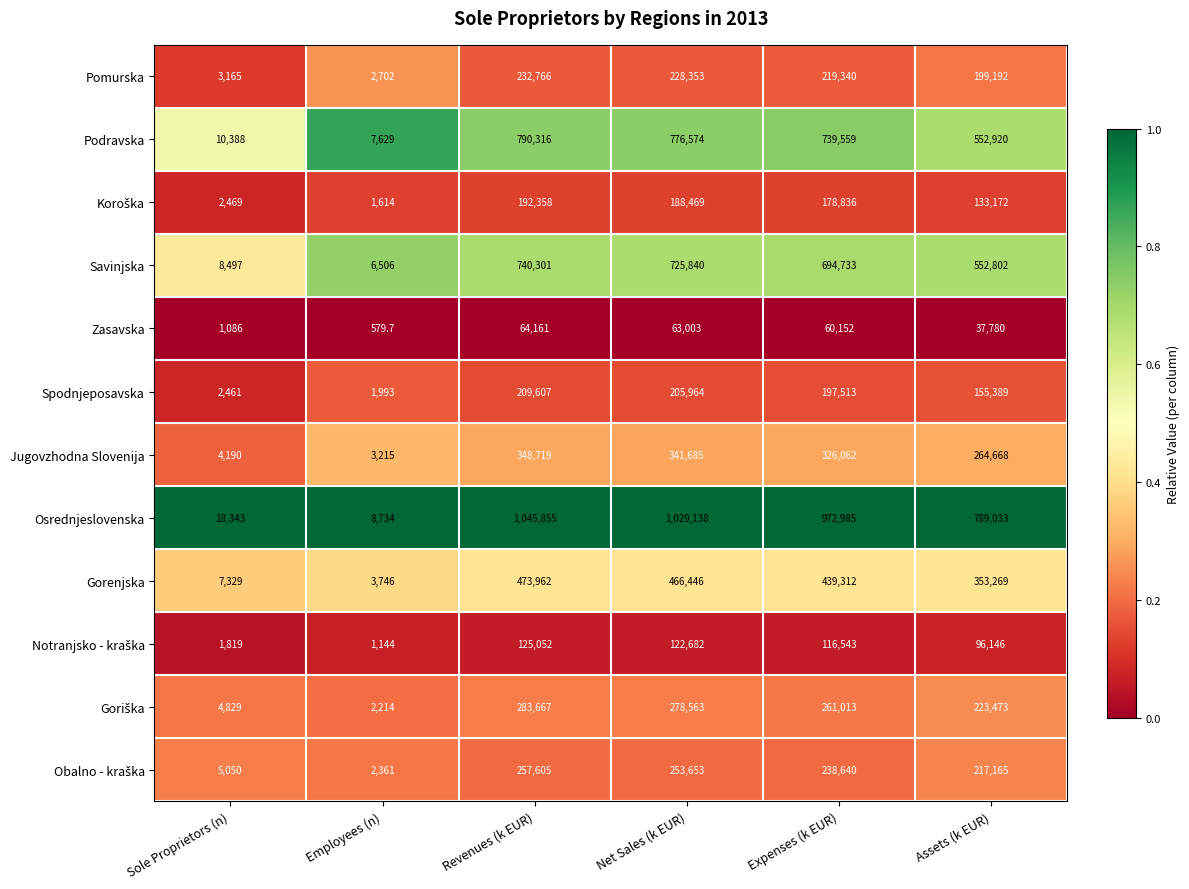

The value of Spodnjeposavska at Expenses (k EUR) is 354852.9. True or false?

False